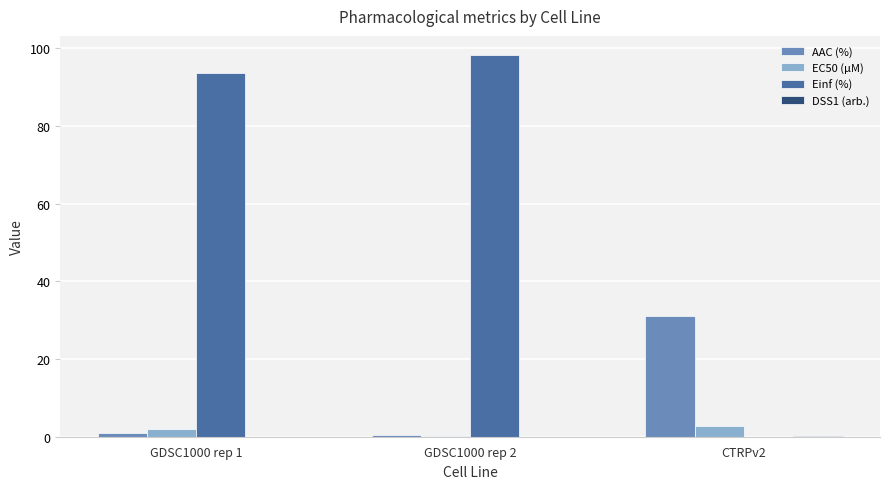

Between GDSC1000 rep 1 and CTRPv2, which series saw the biggest shift?

Einf (%)